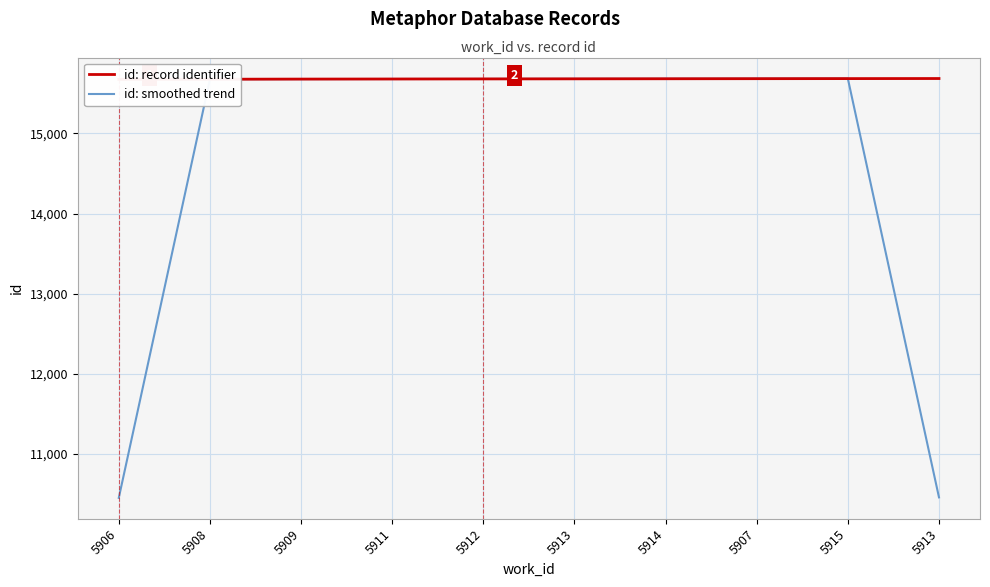

Rank the categories by id: smoothed trend value from highest to lowest.

5915, 5907, 5914, 5913, 5912, 5911, 5909, 5908, 5913, 5906